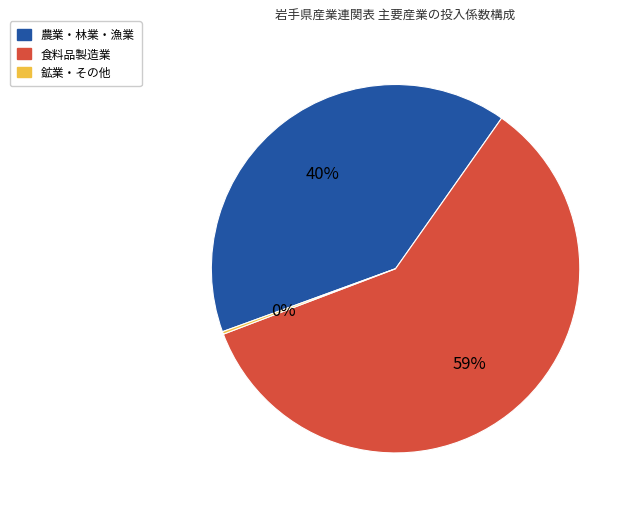

Is it true that 農業・林業・漁業 is 40% of the pie?

True